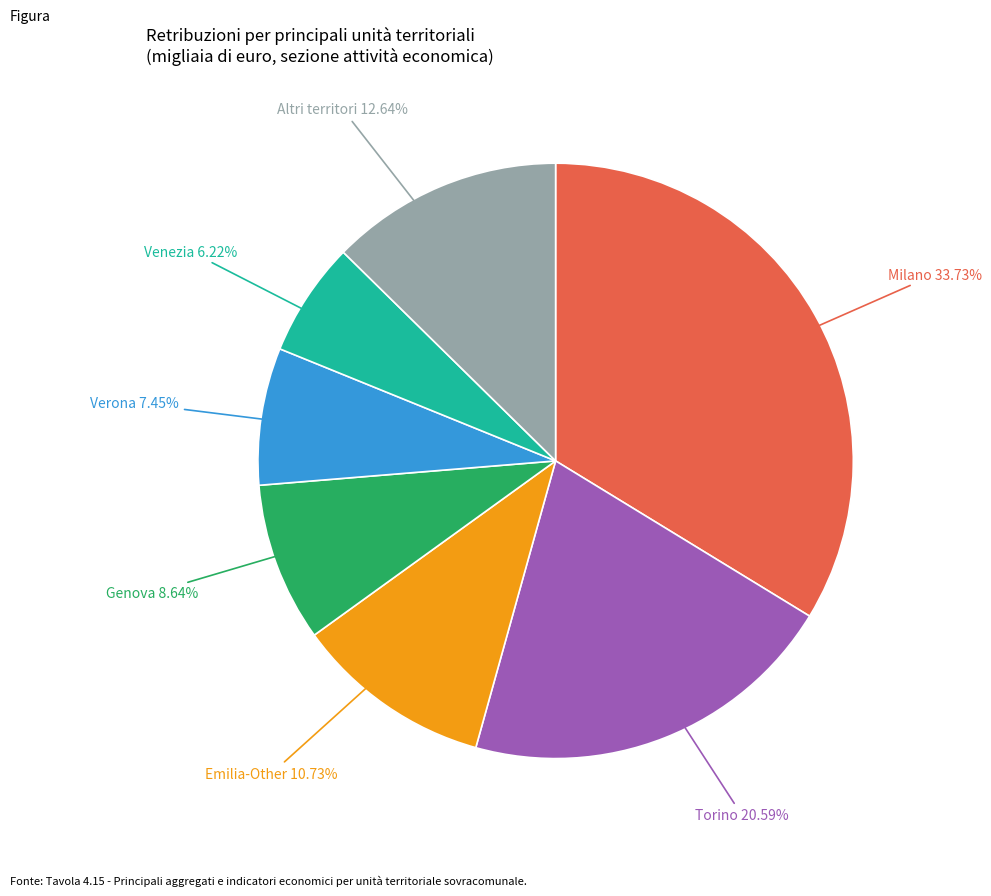

How many slices are in this pie chart?

7